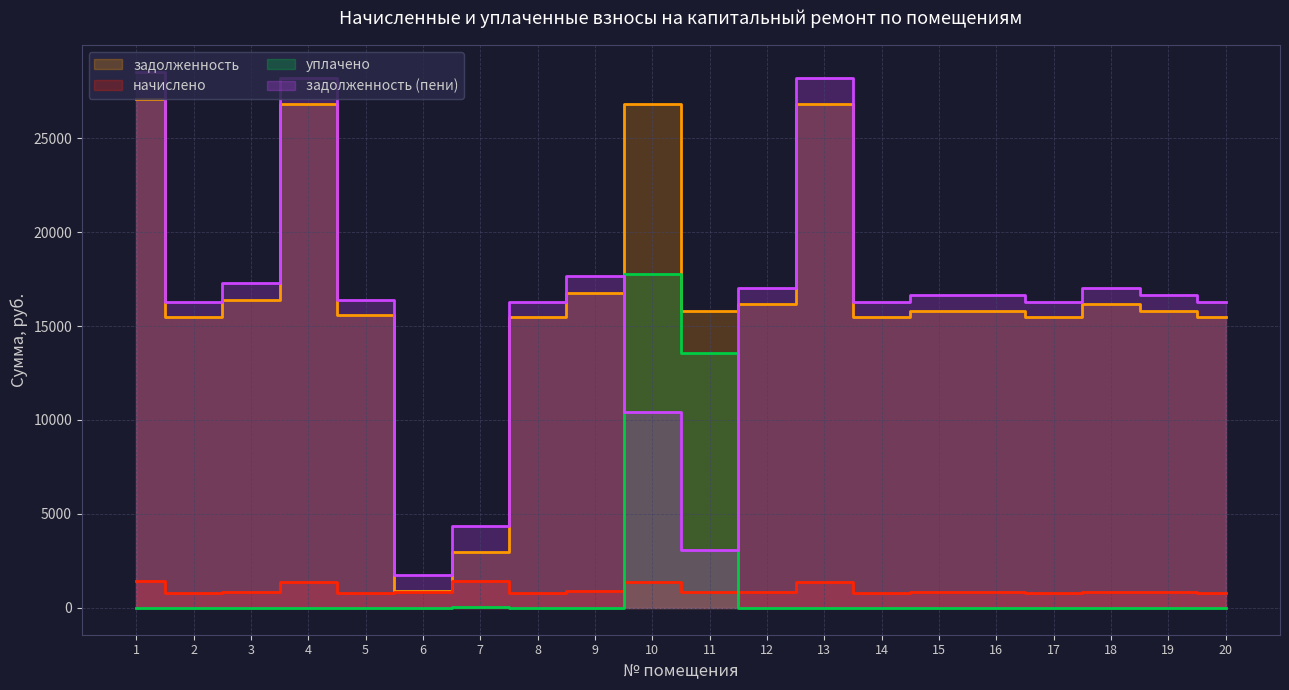

Is the value of задолженность at 6 greater than the value of начислено at 7?

No